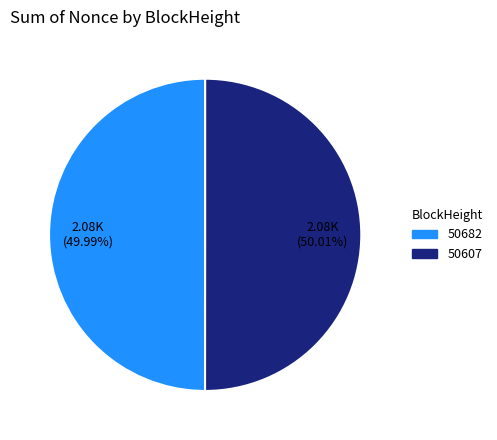

Approximately how many times larger is the value at 50607 compared to 50682?

1.0